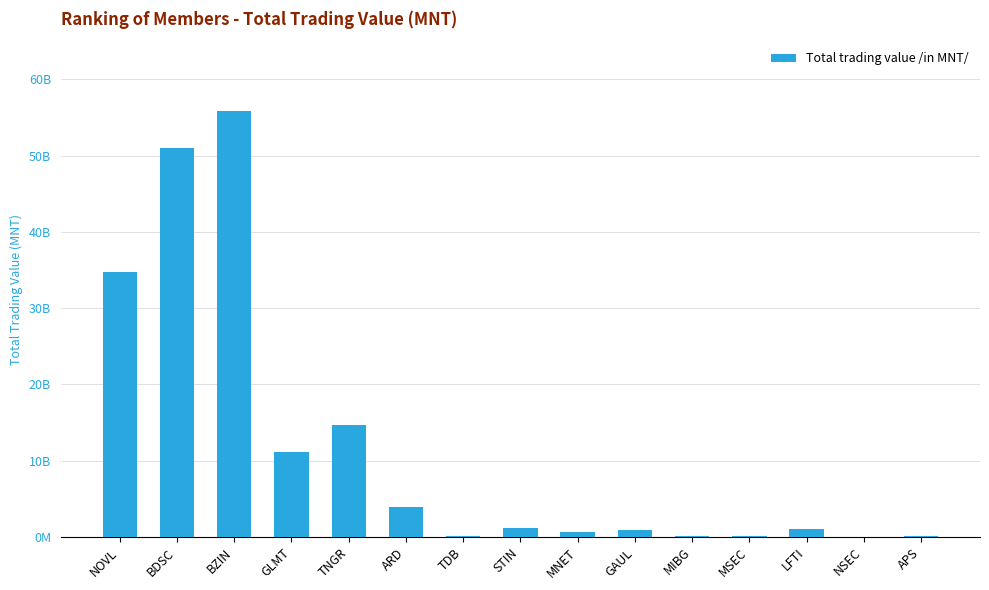

Reading right to left, what are all the values shown in this chart?

131062450.0	39876250.0	1091807191.6	166046420.0	187629500.0	958890731.4	718281069.0	1175839249.7	131265917.1	3976957315.0	14697629256.0	11116659622.2	55902547315.0	51051137814.0	34729308434.0